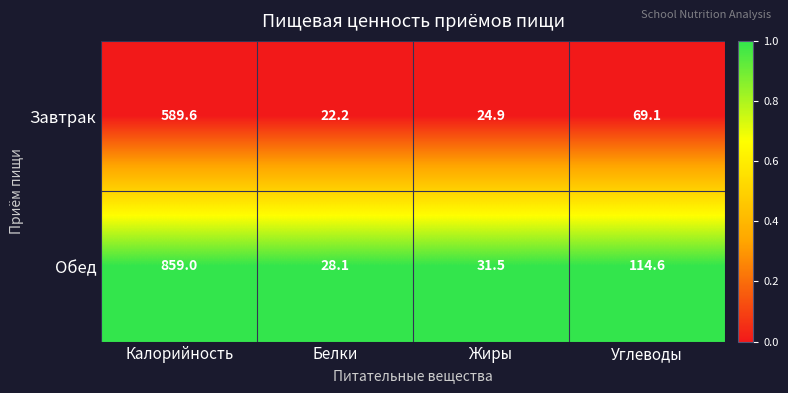

Rank the series by their maximum value, from lowest to highest.

Завтрак, Обед